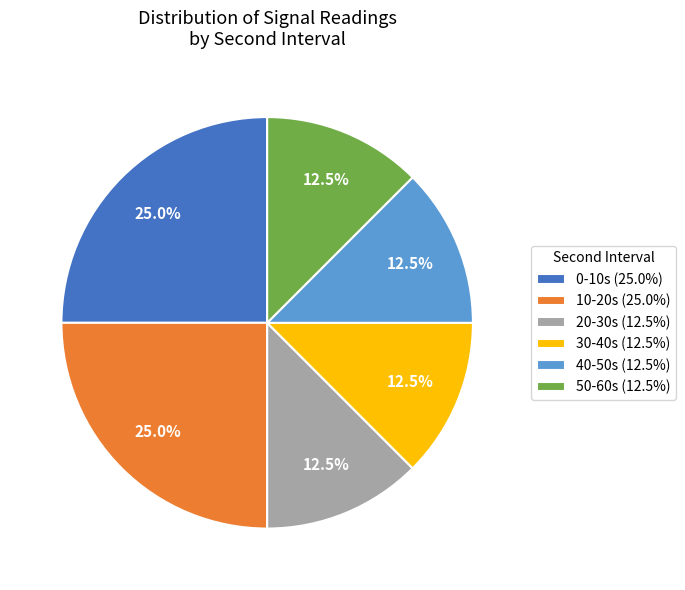

To the nearest percent, what is the average slice percentage?

17%